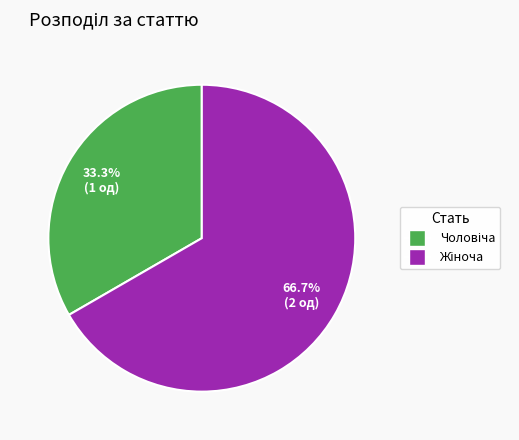

Count the number of slices in the pie.

2